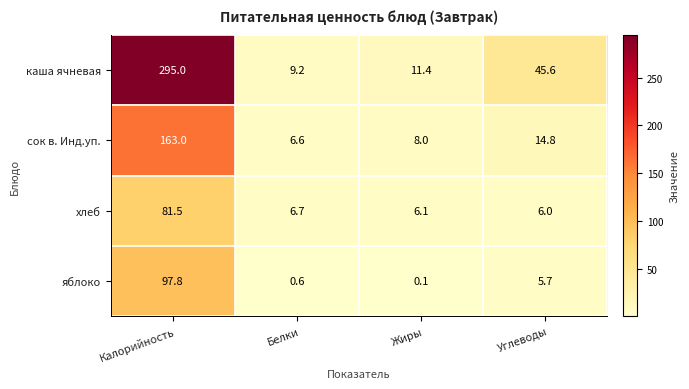

Which series changed the most between Калорийность and Белки?

каша ячневая